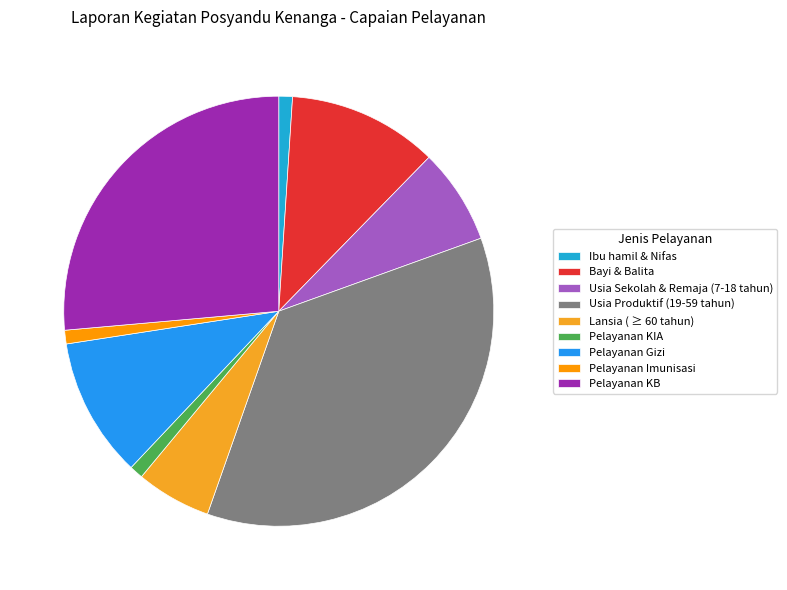

How many slices are in this pie chart?

9